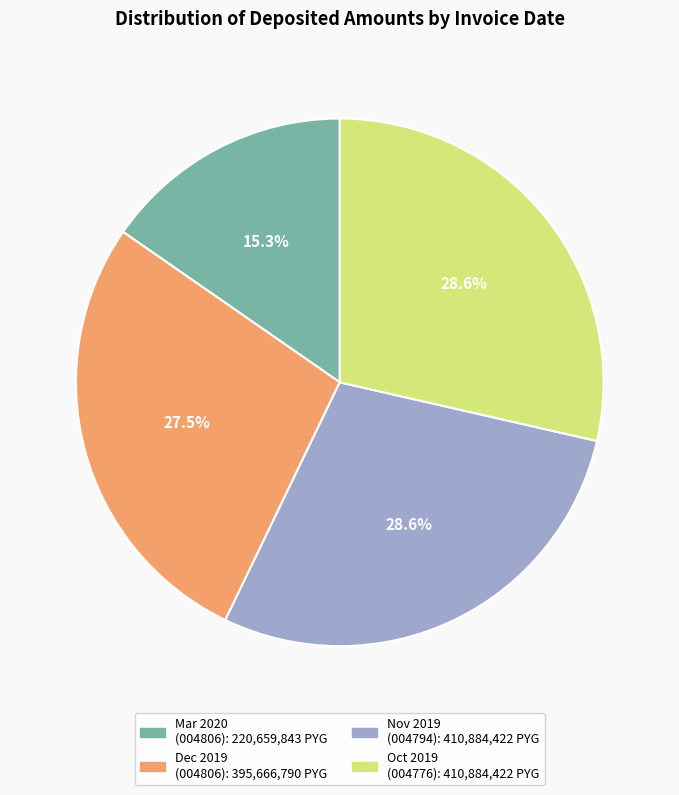

Does any single category account for the majority?

No